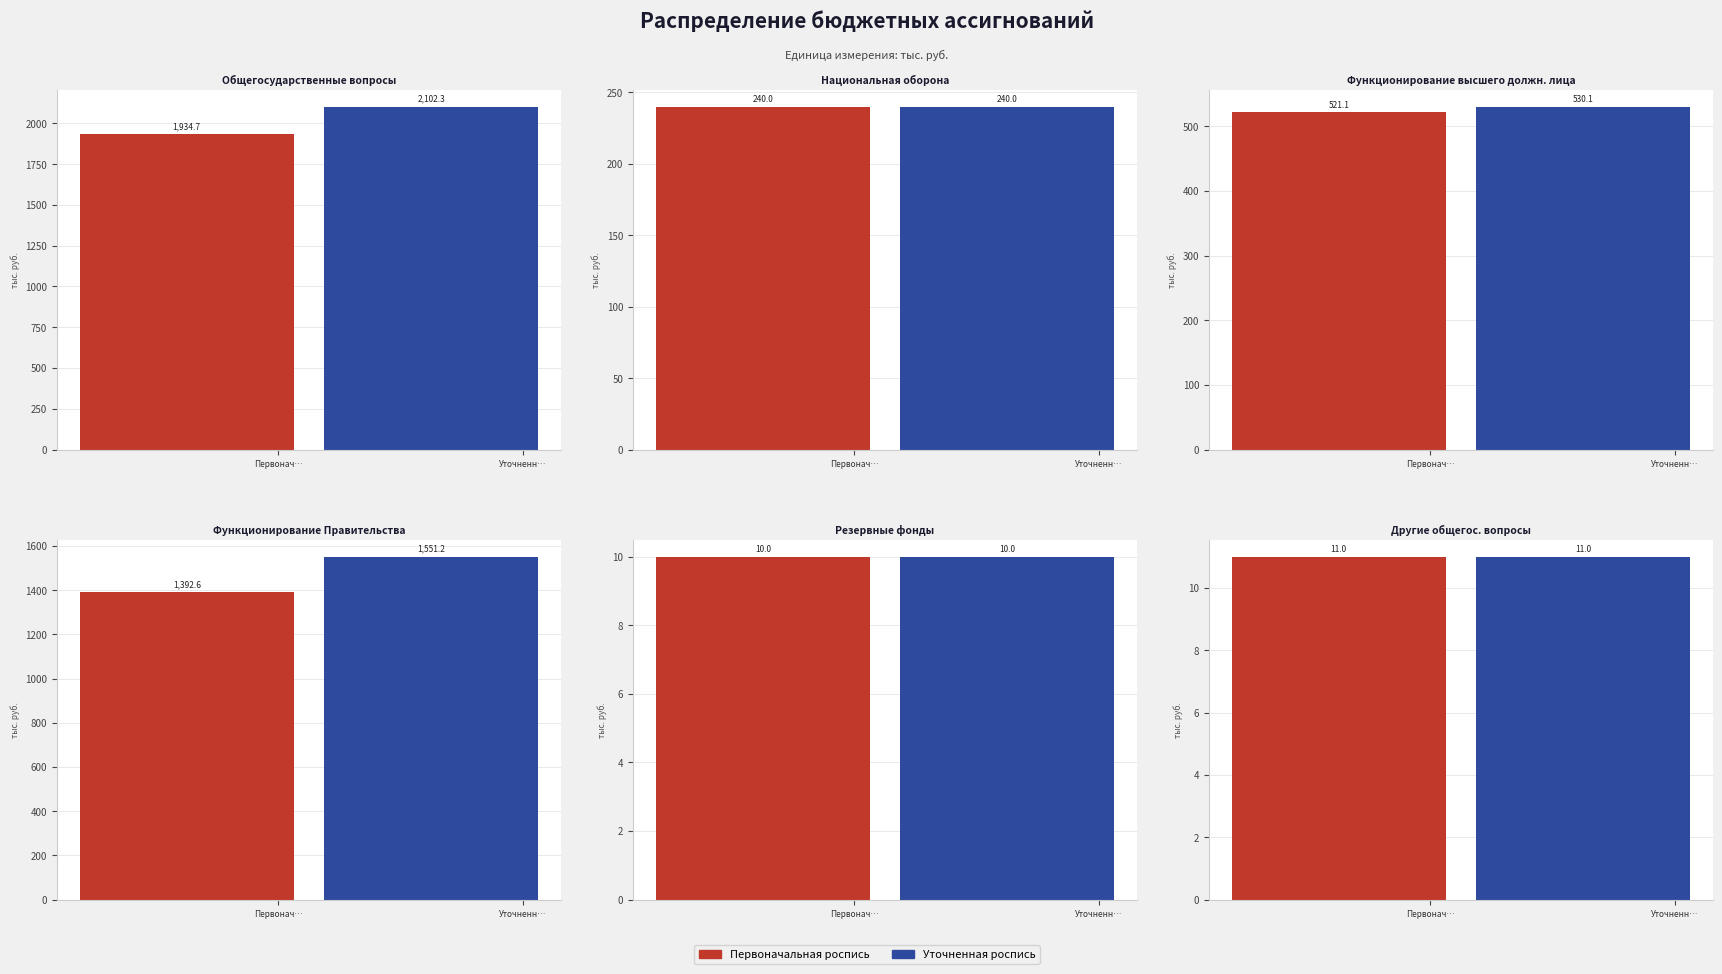

What is the smallest value displayed?

10.0